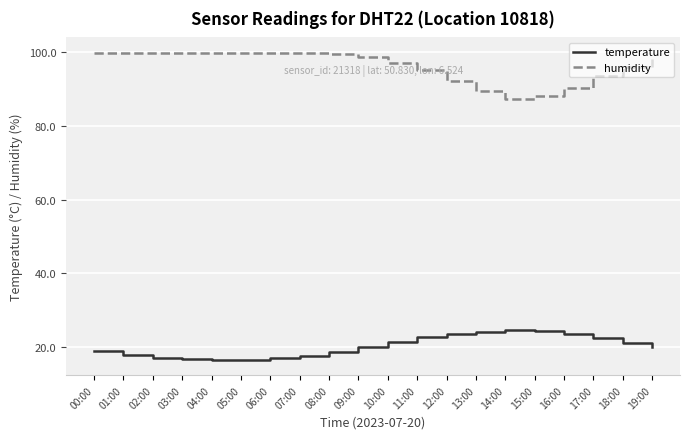

Rank the series at 08:00 from highest to lowest value.

humidity, temperature